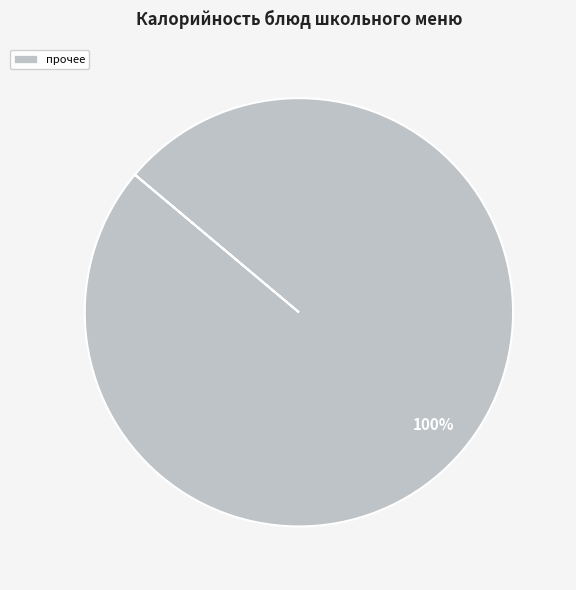

What percentage is the прочее slice, to the nearest percent?

100%